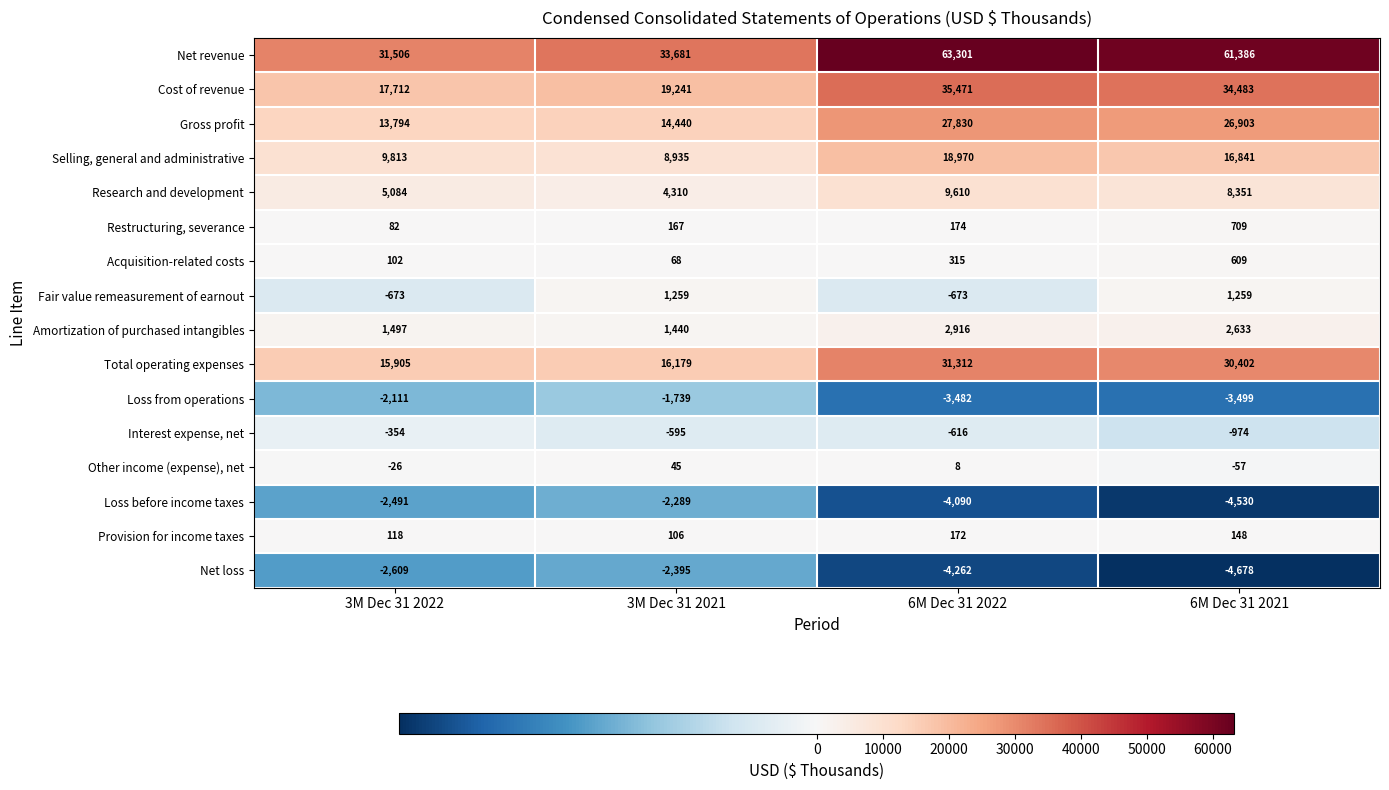

Which series has the largest range (max minus min)?

Net revenue